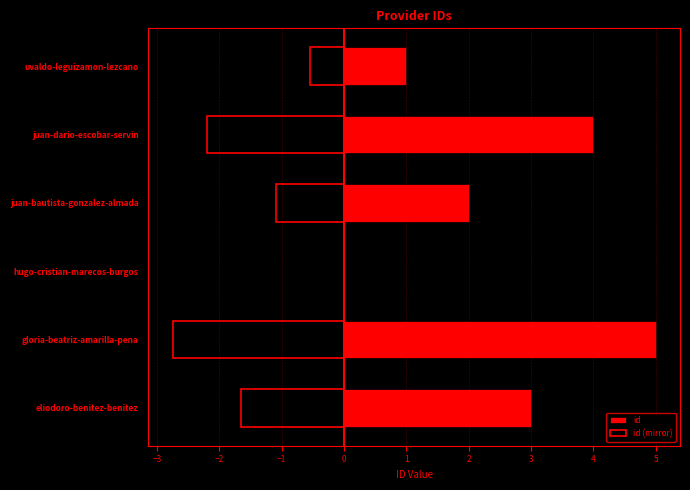

Which series has the largest total across all categories?

id